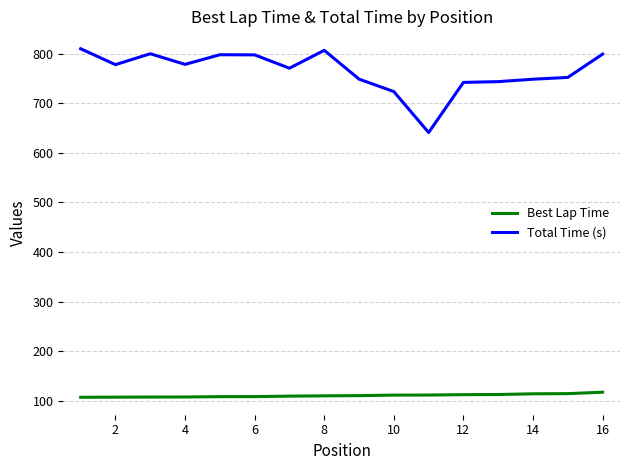

Which series has the largest total across all categories?

Total Time (s)